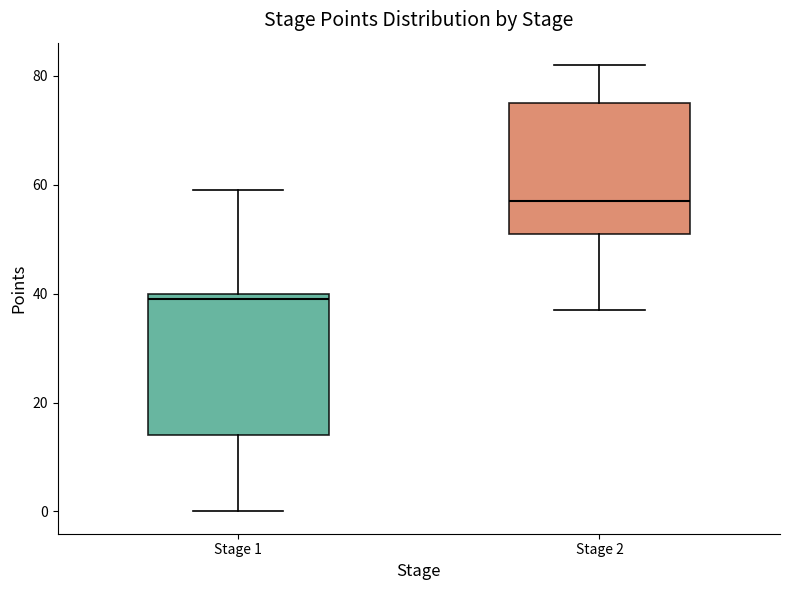

Reading left to right, transcribe this box plot: for each box, give where its median line is, the range the box spans, and where its two whiskers end, as read against the y-axis. The values are not printed on the chart, so give them approximately, as read against the axis.

Stage 1: median 40 (just below the box's upper edge), box 14 to 40, whiskers 0 to 60
Stage 2: median 58, box 52 to 76, whiskers 38 to 82